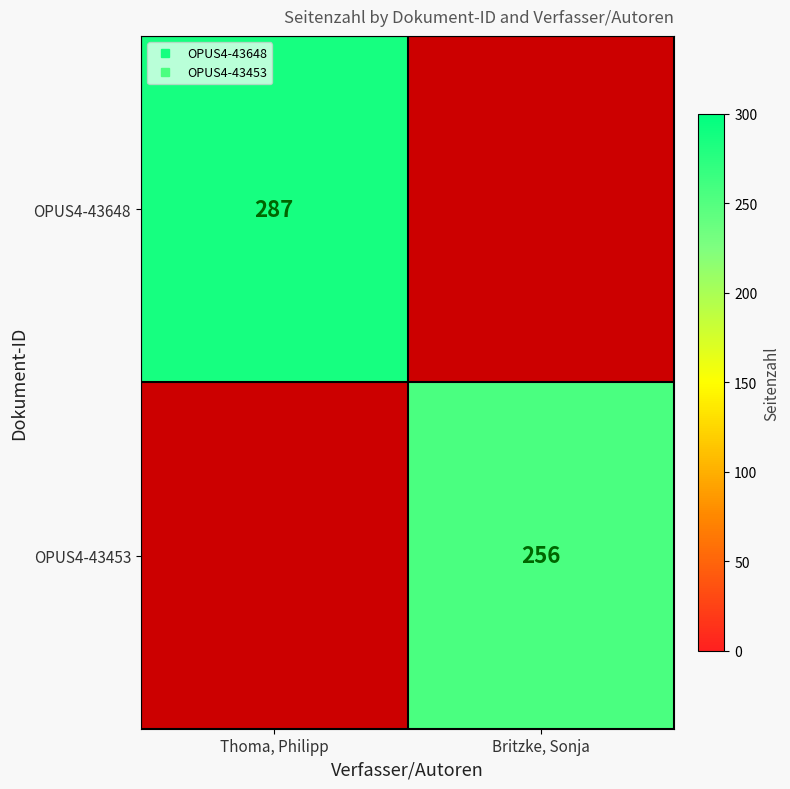

Count the OPUS4-43648 values in the range 0 to 287.

2